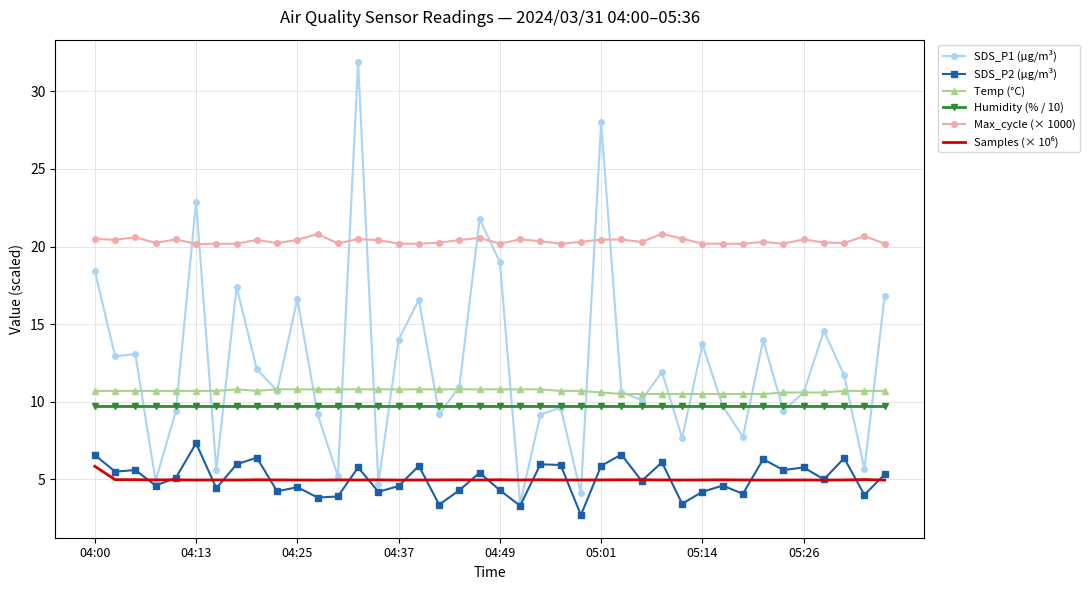

True or false: Max_cycle (× 1000) and SDS_P2 (µg/m³) intersect in this chart.

False